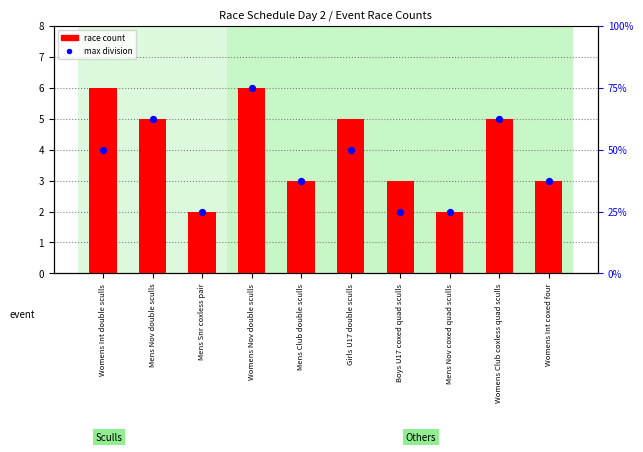

Which series has the largest Y range (max minus min)?

race count